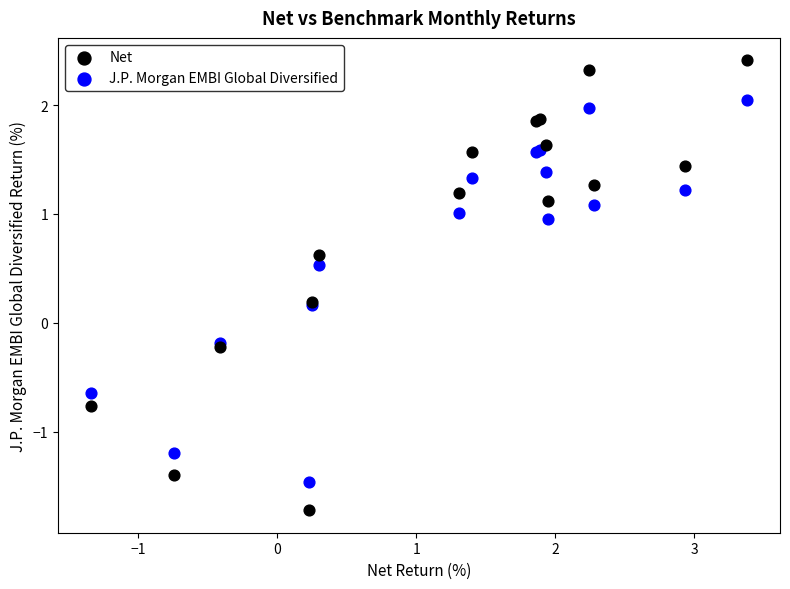

What is the X range (max minus min) for the scatter plot?

4.7